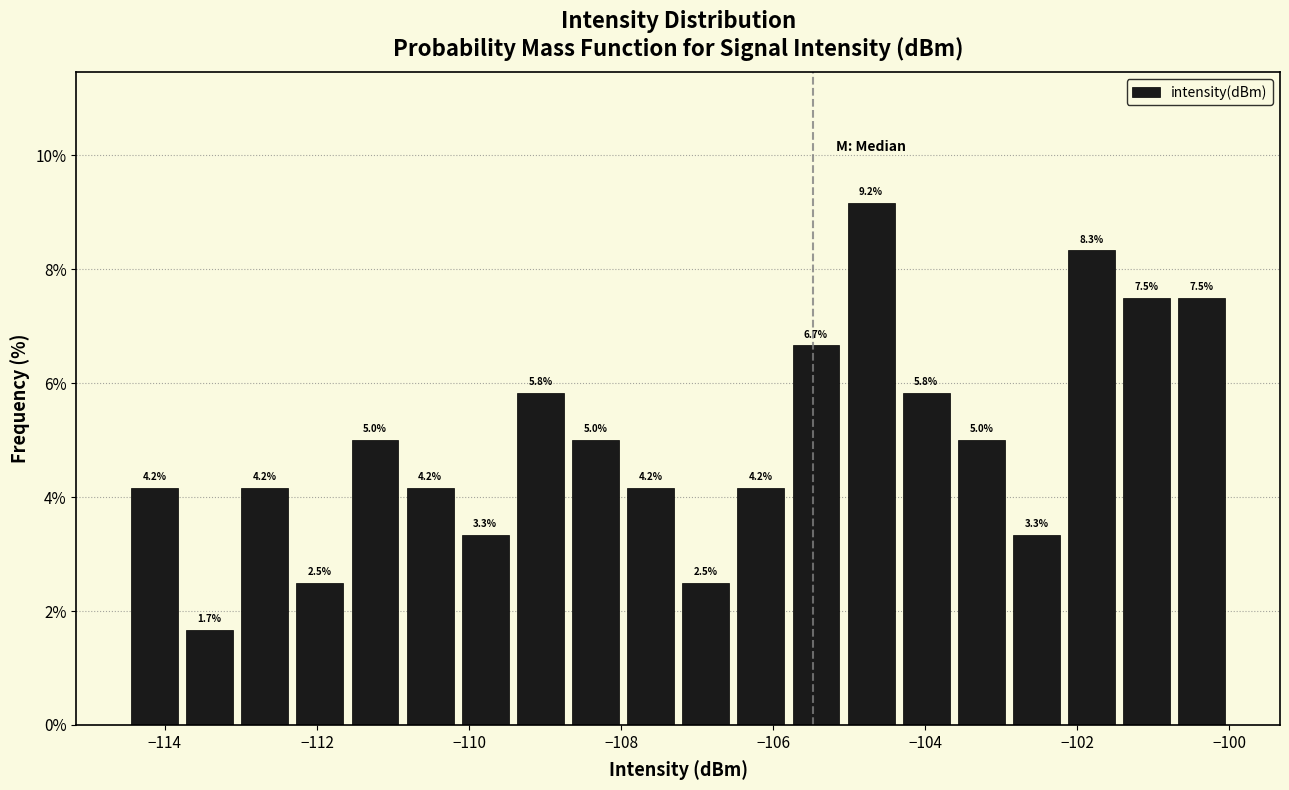

Read against the x-axis, roughly where is the centre of the tallest bar?

-104.8